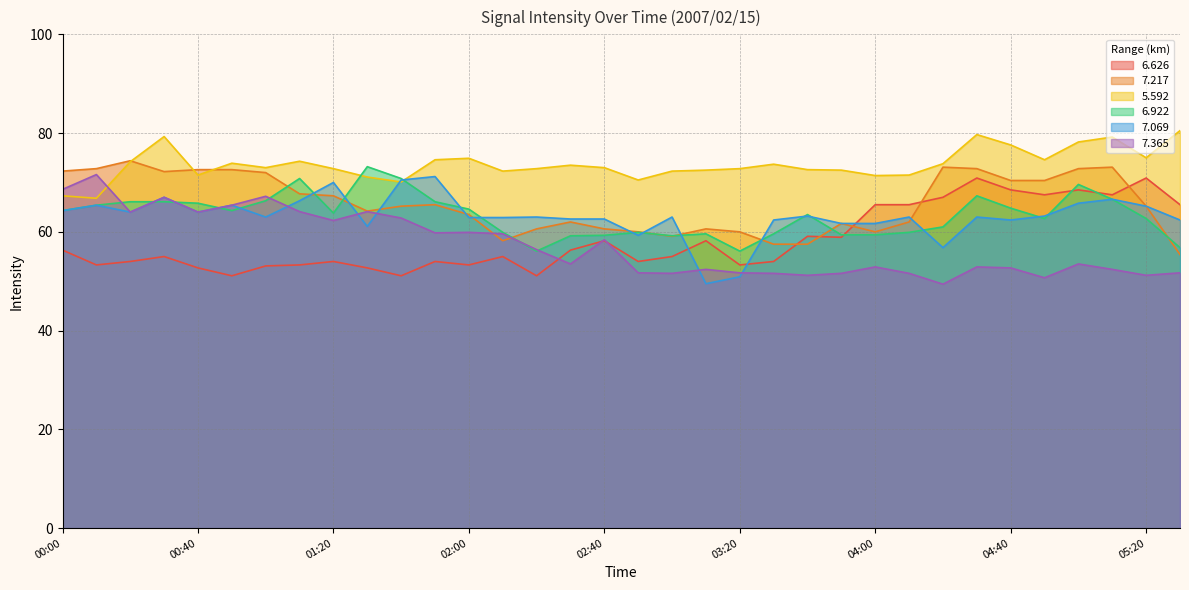

What is the minimum value shown in the chart?

49.4